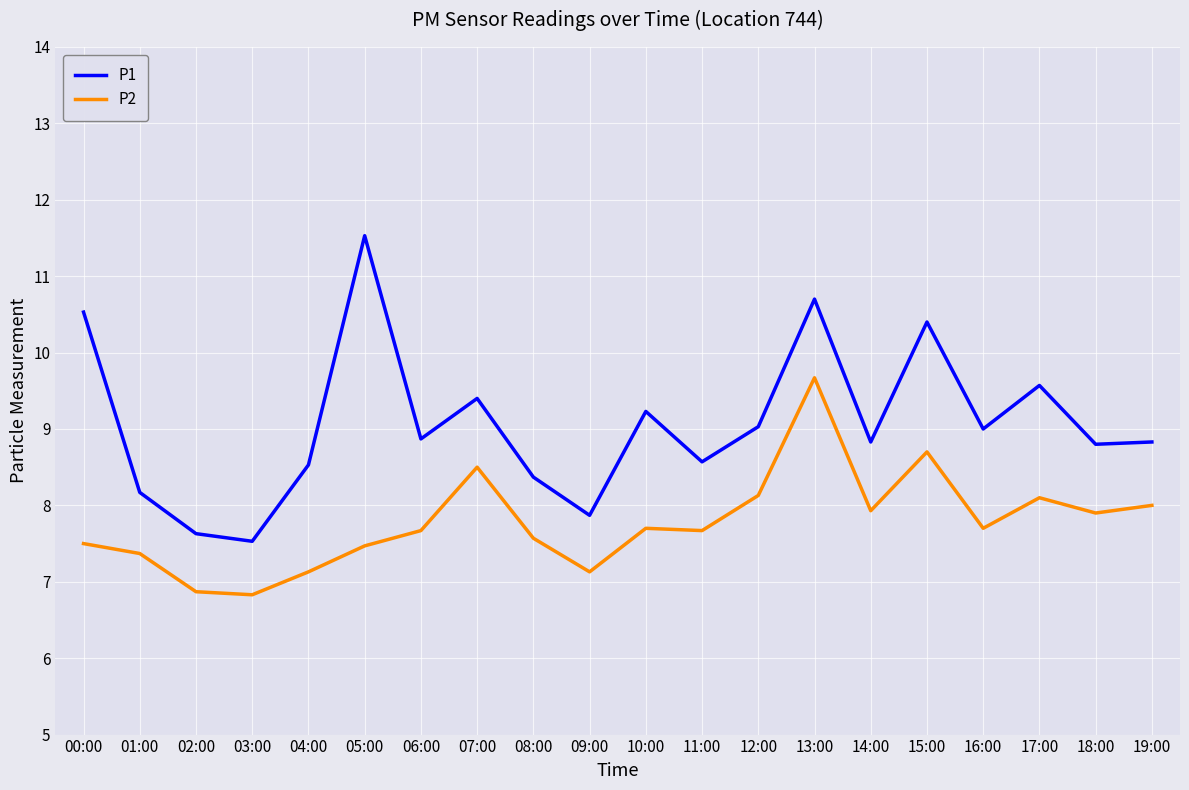

Reading left to right, extract all data points from this chart.

P1: 10.5	8.2	7.6	7.5	8.5	11.5	8.9	9.4	8.4	7.9	9.2	8.6	9.0	10.7	8.8	10.4	9.0	9.6	8.8	8.8
P2: 7.5	7.4	6.9	6.8	7.1	7.5	7.7	8.5	7.6	7.1	7.7	7.7	8.1	9.7	7.9	8.7	7.7	8.1	7.9	8.0